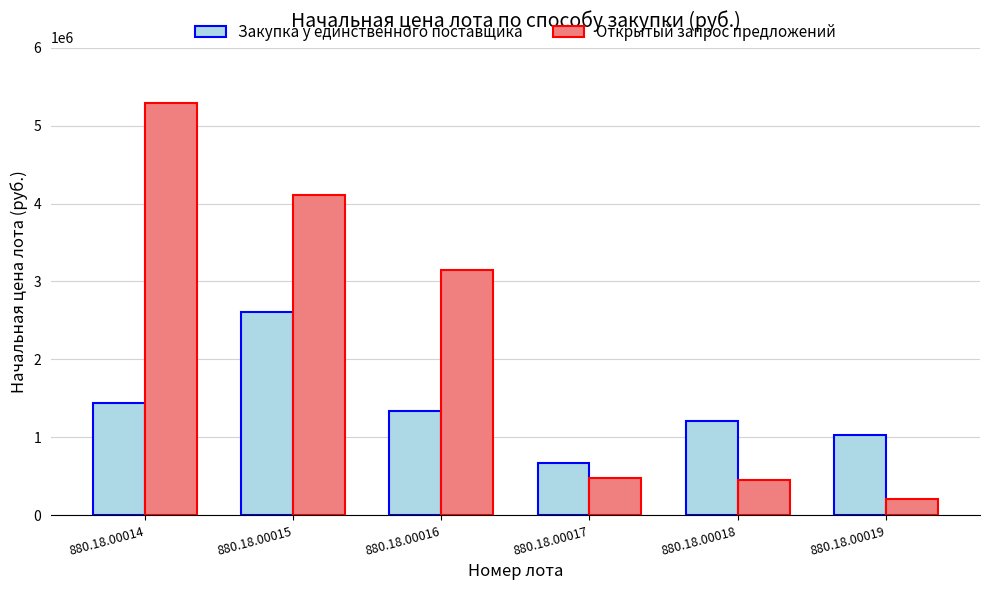

What are all the series names shown in the legend?

Закупка у единственного поставщика, Открытый запрос предложений